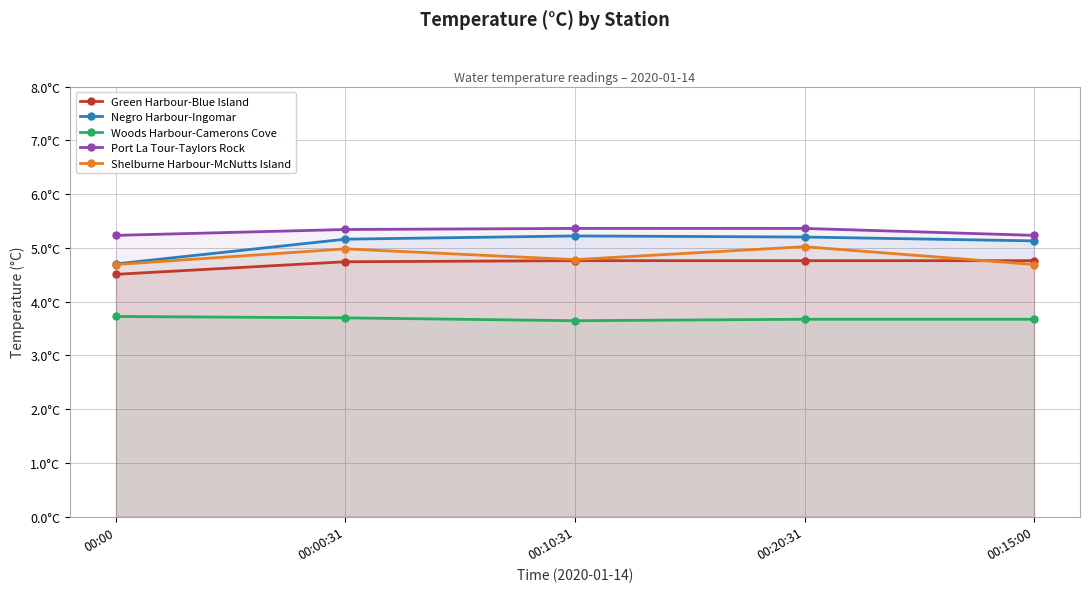

At which label does Shelburne Harbour-McNutts Island reach its minimum?

00:00